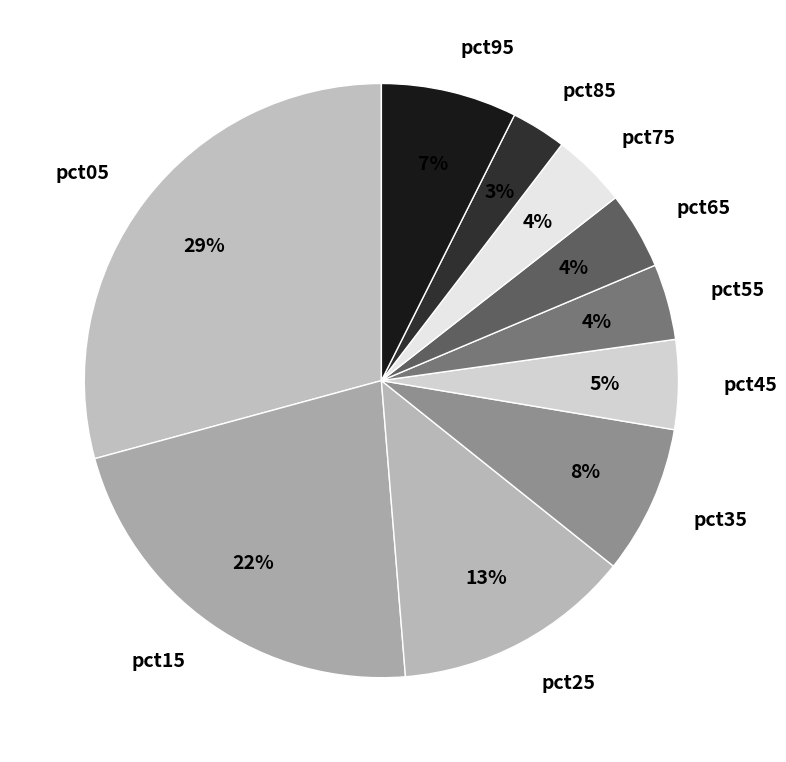

To the nearest percent, what portion does pct85 represent?

3%